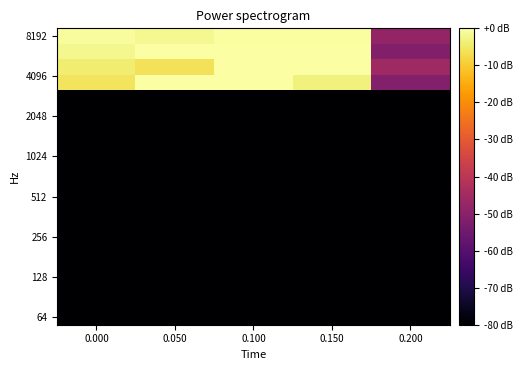

What is the minimum value shown in the chart?

-80.0